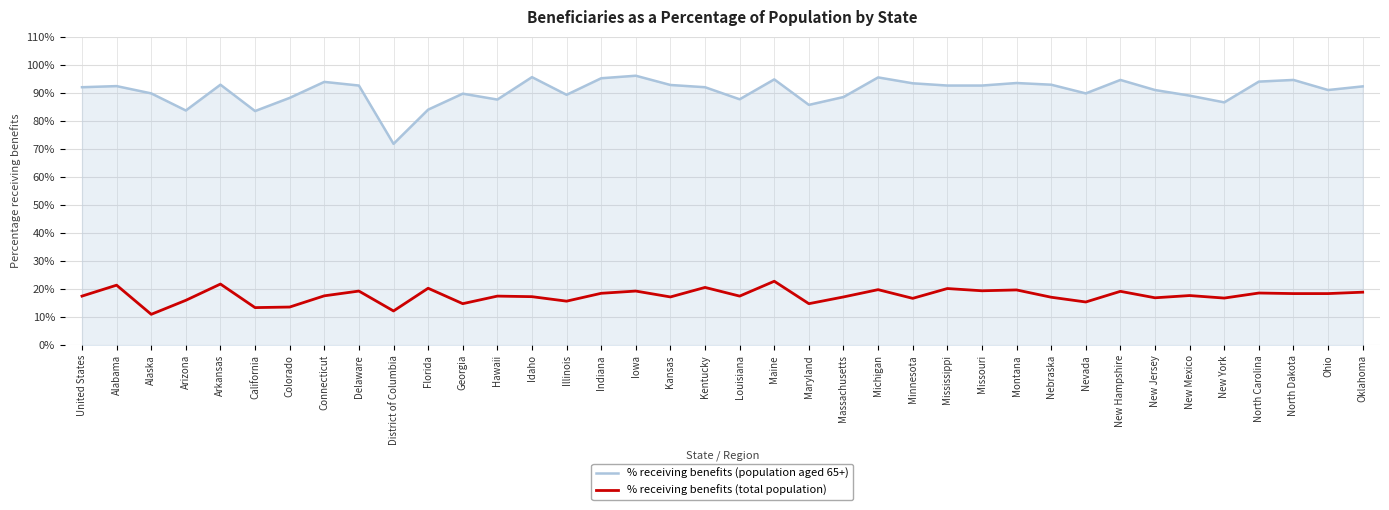

What position from the right is Oklahoma?

1